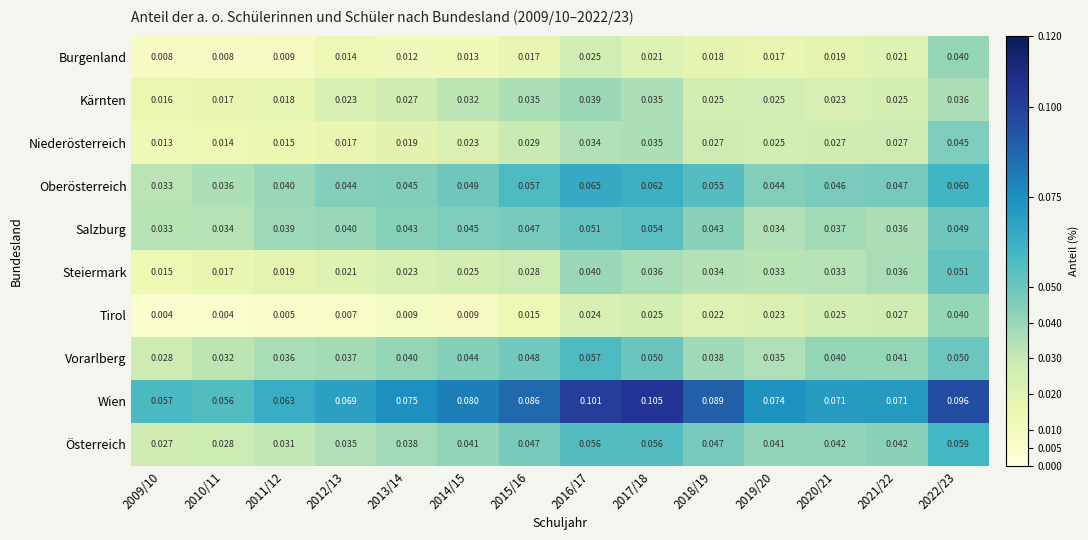

Which series has the largest total across all categories?

Wien